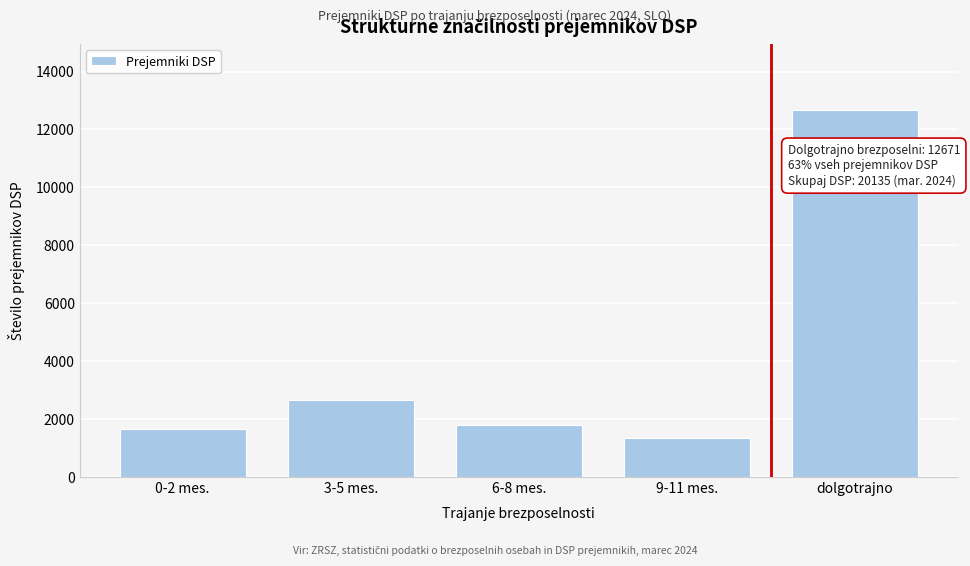

Reading left to right, transcribe all the data shown in this chart.

0-2 mes.=1670	3-5 mes.=2643	6-8 mes.=1794	9-11 mes.=1357	dolgotrajno=12671